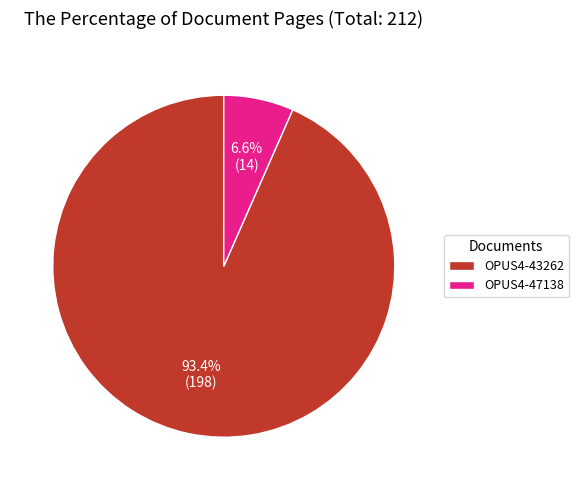

How many slices are in this pie chart?

2